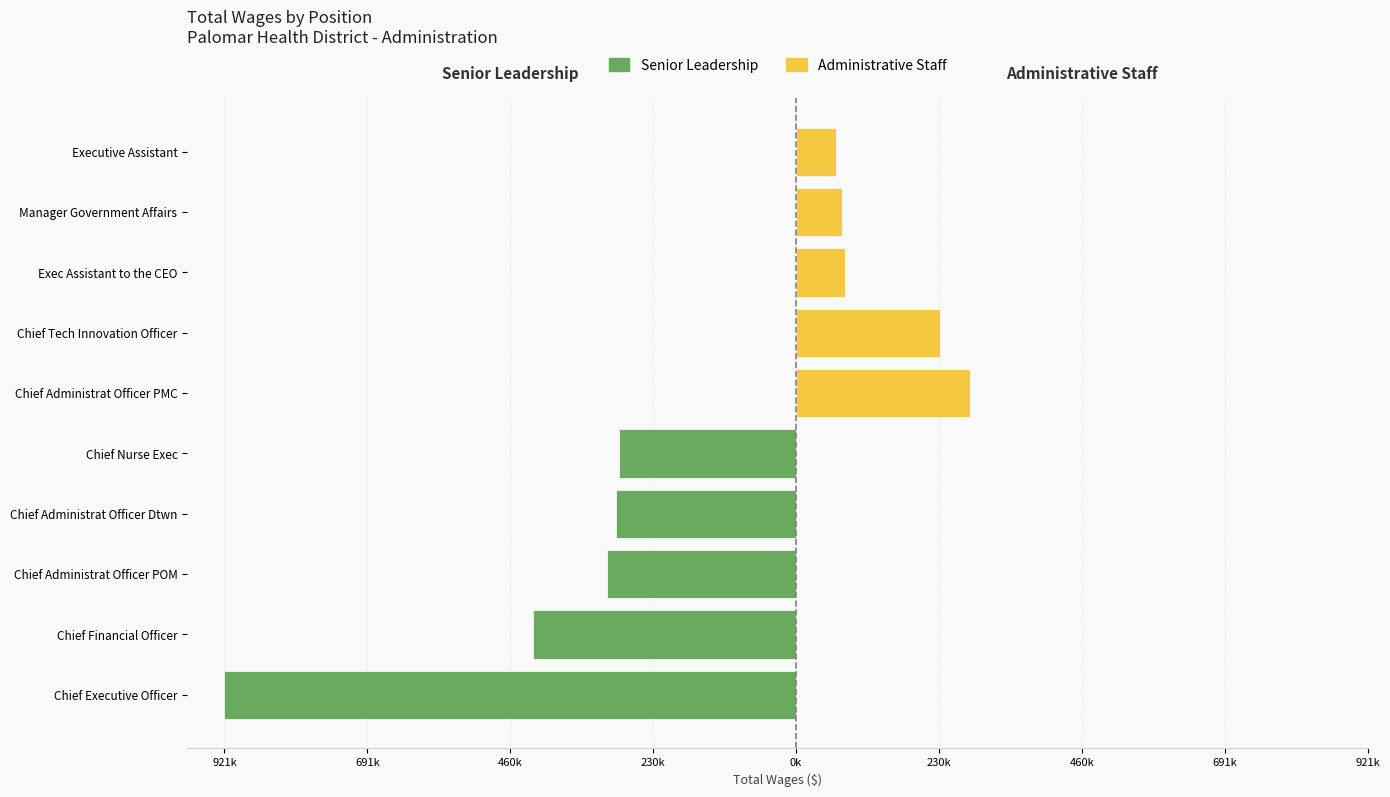

True or false: Senior Leadership has a value of -921379 at Chief Executive Officer.

True